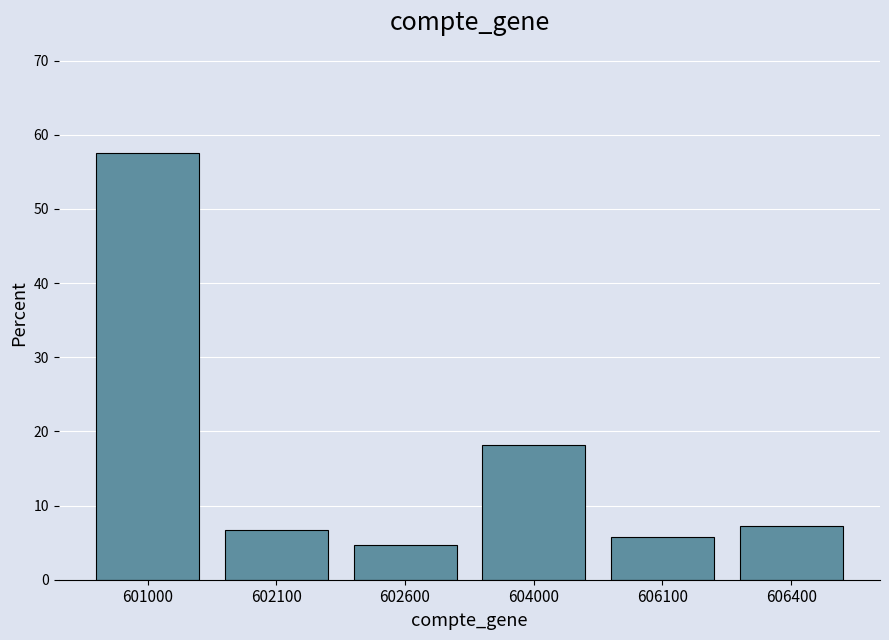

Reading right to left, transcribe all the data shown in this chart.

606400=7.3	606100=5.7	604000=18.1	602600=4.7	602100=6.7	601000=57.5